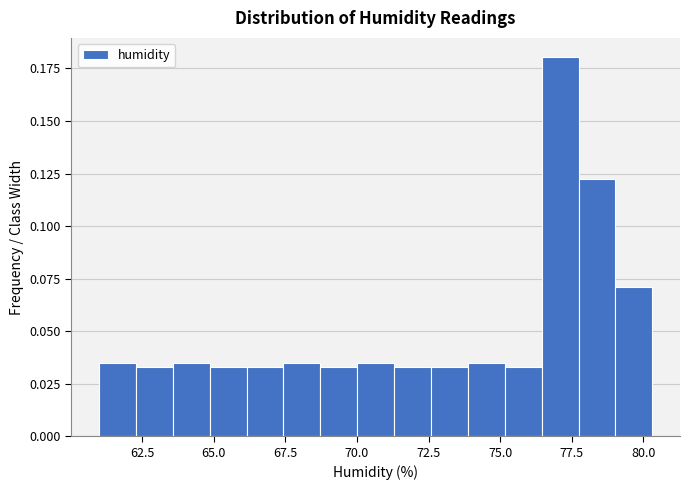

Read against the x-axis, roughly where is the centre of the tallest bar?

77.0